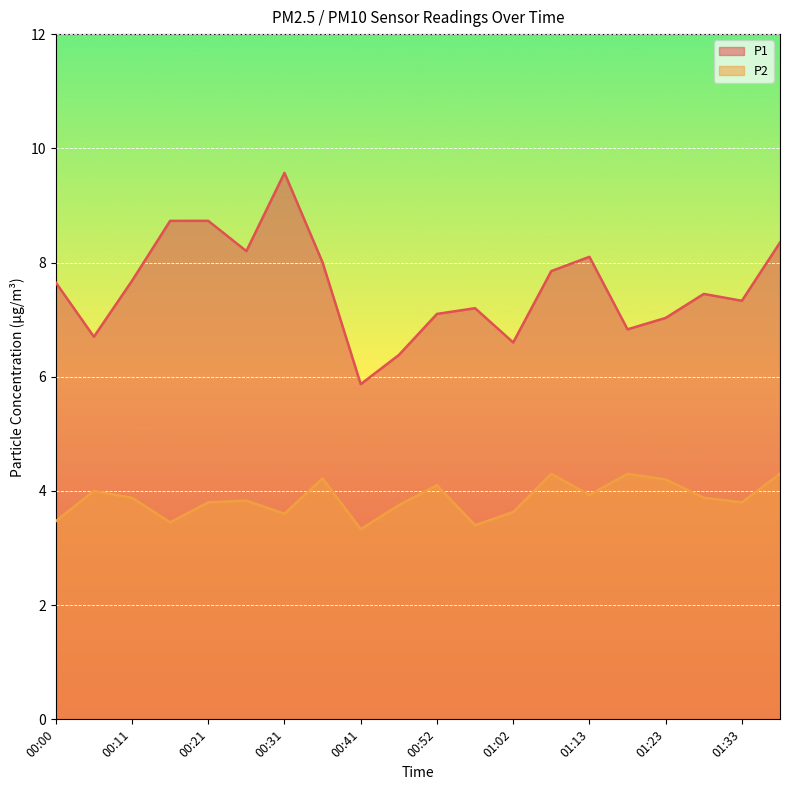

How many interior local peaks does the P2 series have?

6